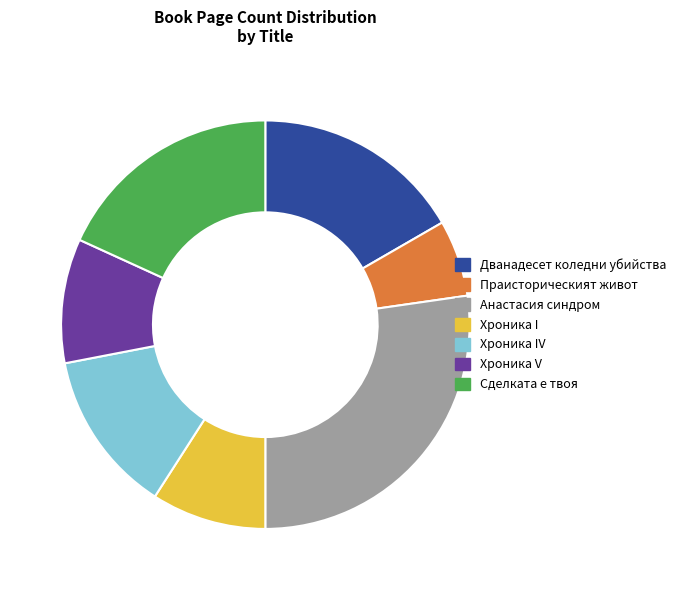

Is there a majority slice in this chart?

No